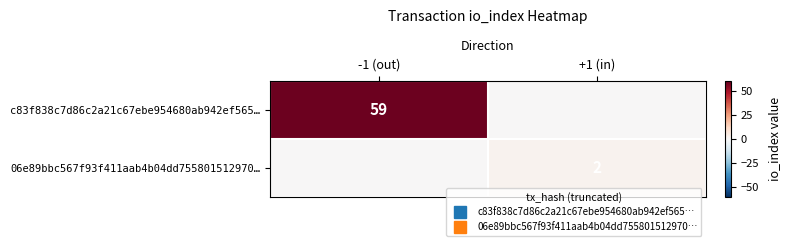

What is the difference between the maximum and minimum values in the 06e89bbc567f93f411aab4b04dd755801512970… series?

2